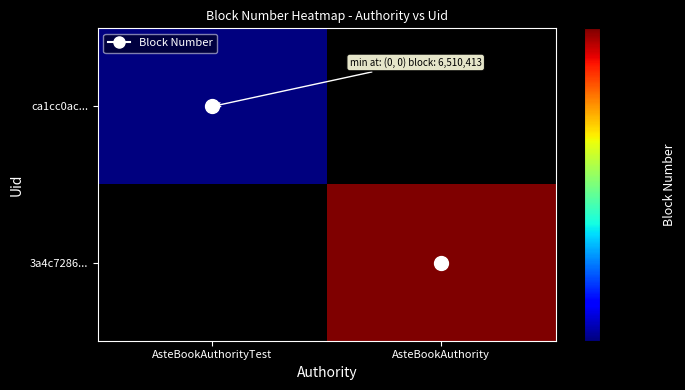

Is it true that 3a4c7286... equals 5481002.7 at AsteBookAuthority?

False